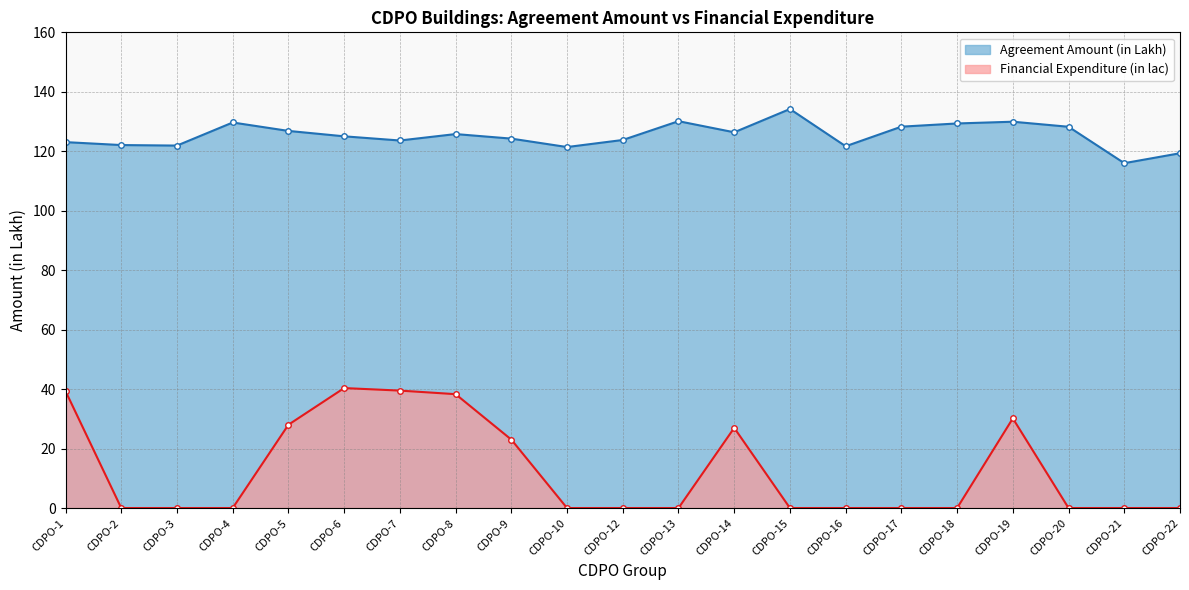

Rank the categories by Agreement Amount (in Lakh) value from lowest to highest.

CDPO-21, CDPO-22, CDPO-10, CDPO-16, CDPO-3, CDPO-2, CDPO-1, CDPO-7, CDPO-12, CDPO-9, CDPO-6, CDPO-8, CDPO-14, CDPO-5, CDPO-20, CDPO-17, CDPO-18, CDPO-4, CDPO-19, CDPO-13, CDPO-15